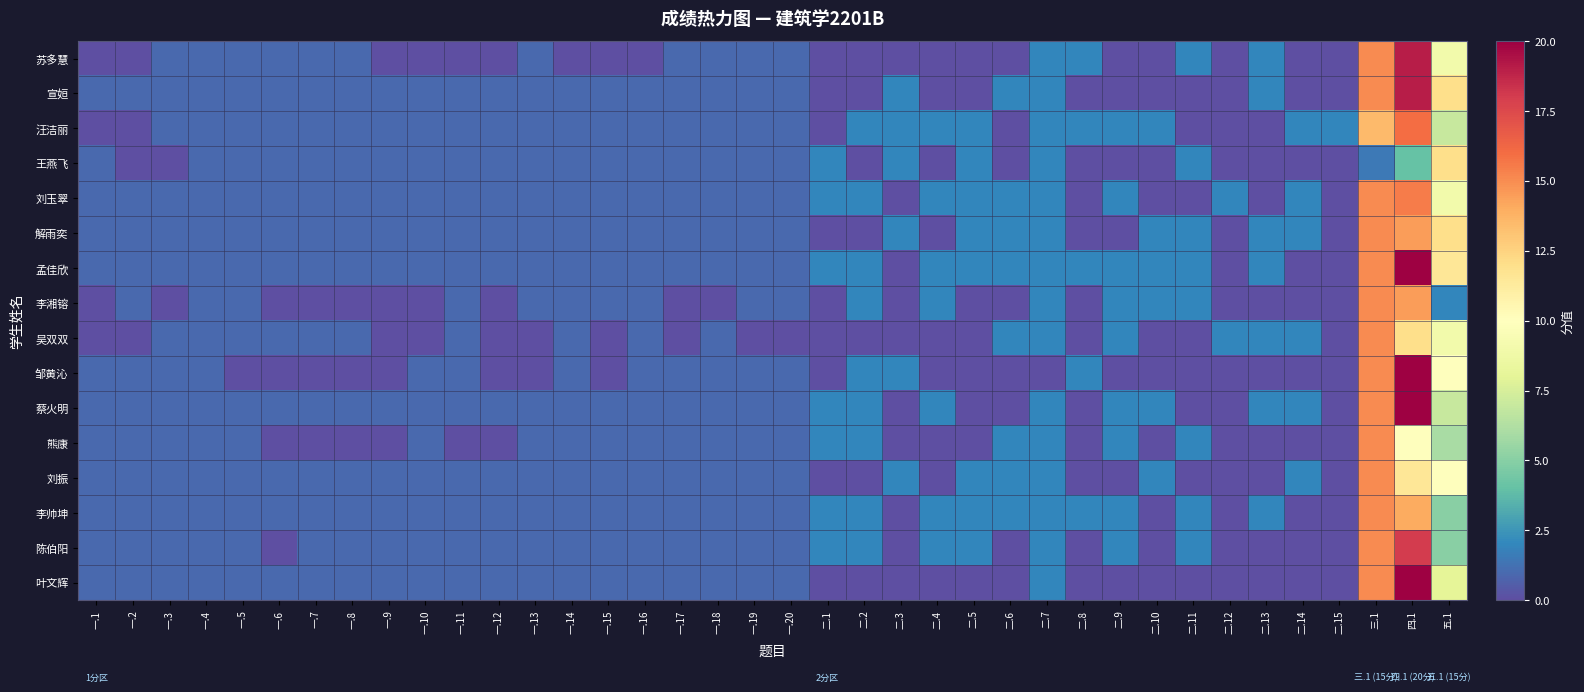

What is the difference between the highest and lowest values at 一.10?

1.0